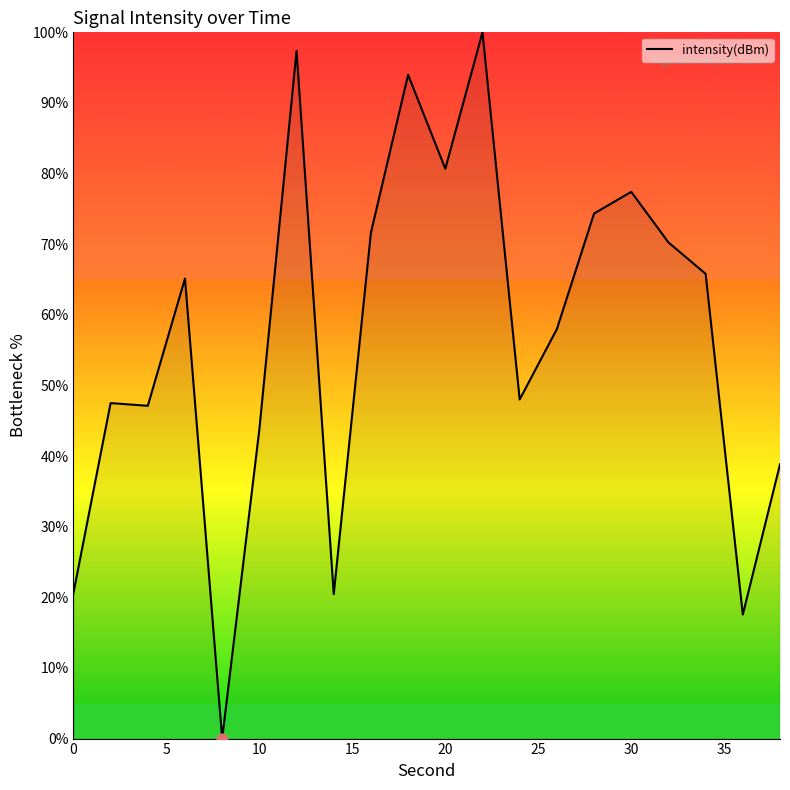

What is the greatest value displayed?

100.0